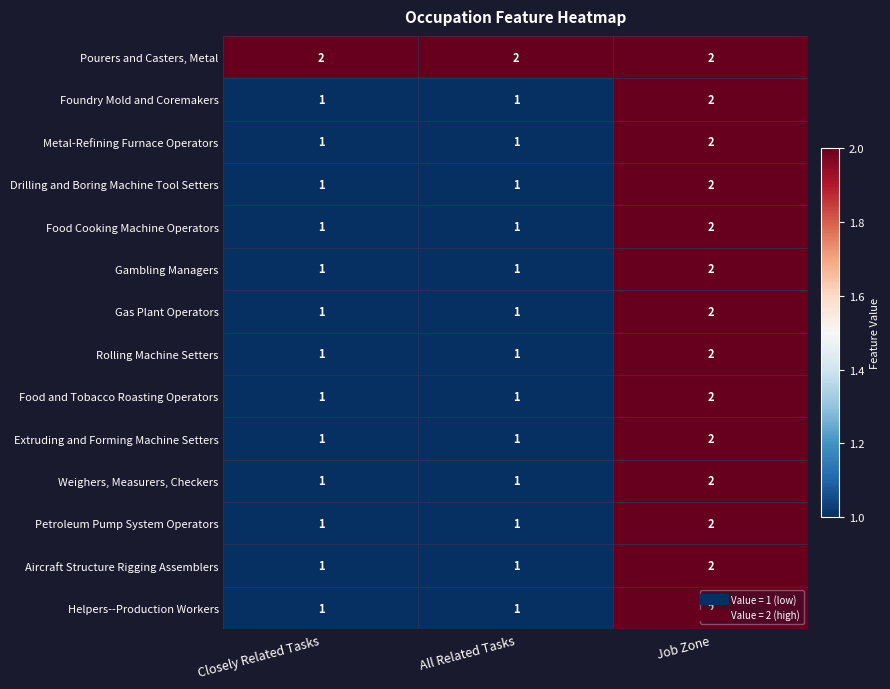

The value of Helpers--Production Workers at All Related Tasks is 1. True or false?

True